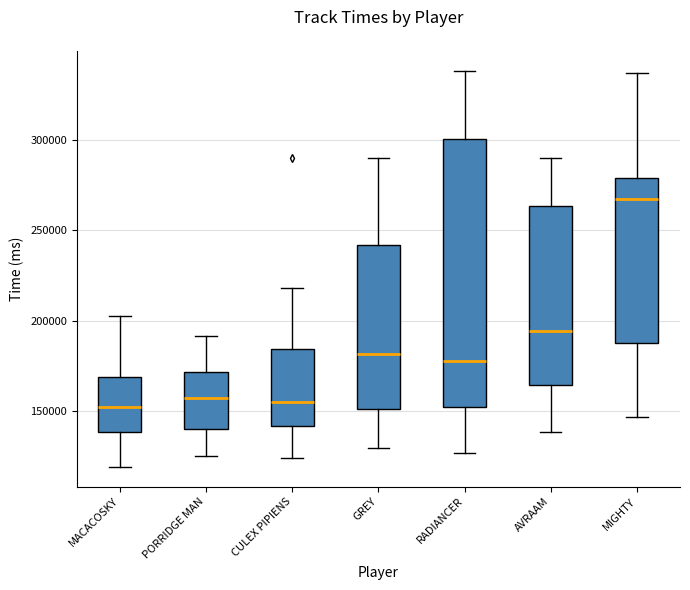

Reading left to right, read every box against the y-axis: the position of its median line, the range the box covers, and the ends of its whiskers. The values are not printed on the chart, so give them approximately, as read against the axis.

MACACOSKY: median 150000, box 140000 to 170000, whiskers 120000 to 200000
PORRIDGE MAN: median 155000, box 140000 to 170000, whiskers 125000 to 190000
CULEX PIPIENS: median 155000, box 140000 to 185000, whiskers 125000 to 220000
GREY: median 180000, box 150000 to 240000, whiskers 130000 to 290000
RADIANCER: median 175000, box 150000 to 300000, whiskers 125000 to 340000
AVRAAM: median 195000, box 165000 to 265000, whiskers 140000 to 290000
MIGHTY: median 265000, box 190000 to 280000, whiskers 145000 to 335000